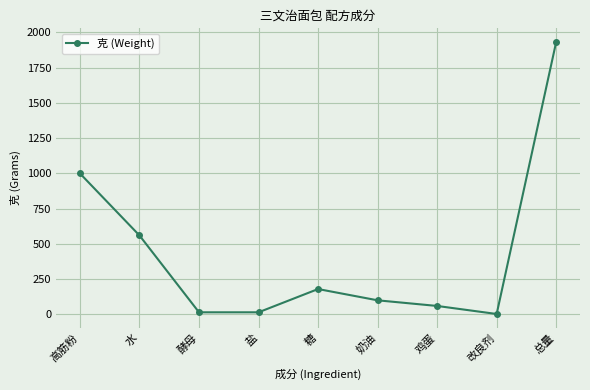

True or false: the data shows 1000 at 高筋粉.

True